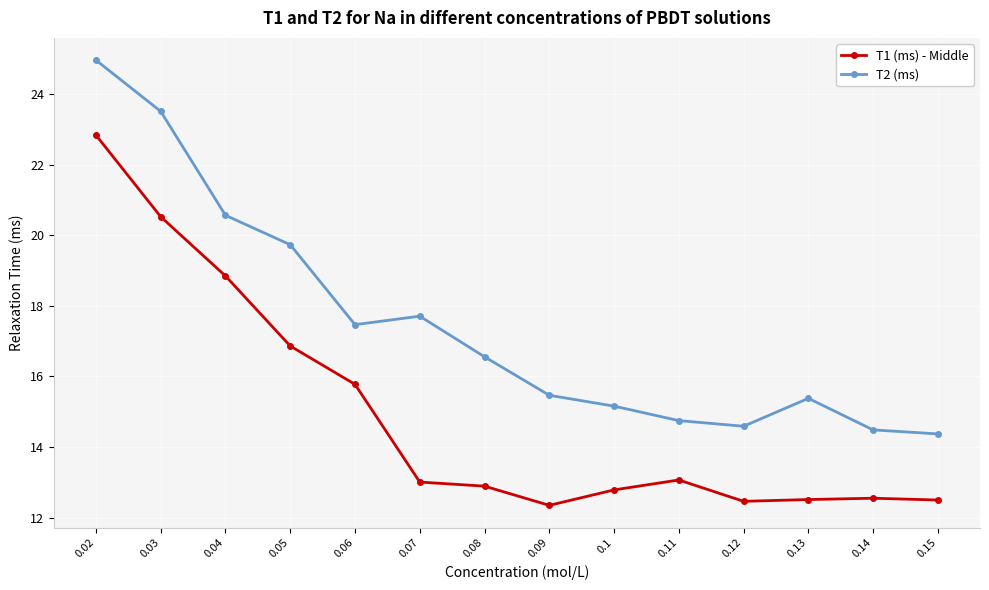

Is it true that T1 (ms) - Middle equals 9.1 at 0.11?

False